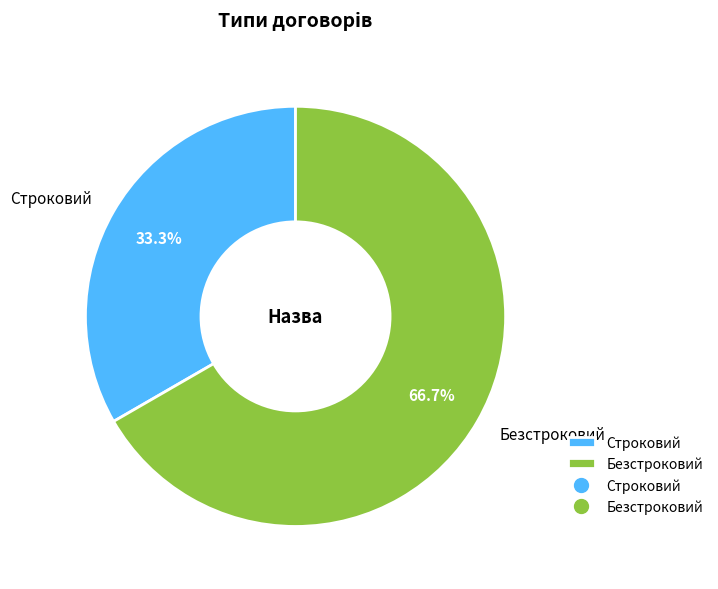

What percentage is the Безстроковий slice, to the nearest percent?

67%